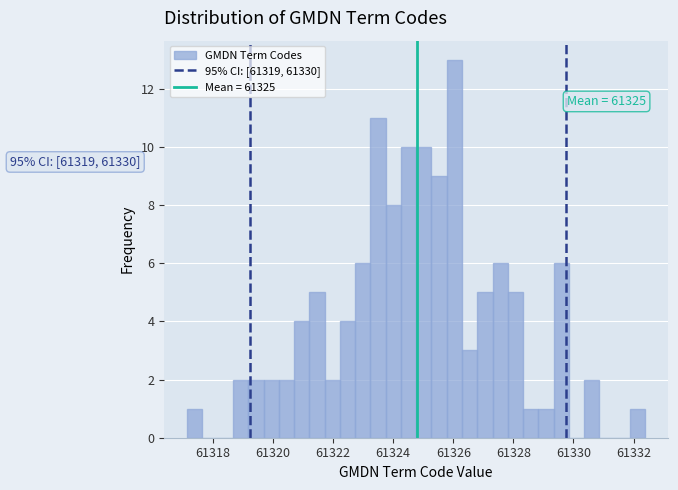

Read against the x-axis, roughly where is the centre of the tallest bar?

61326.0